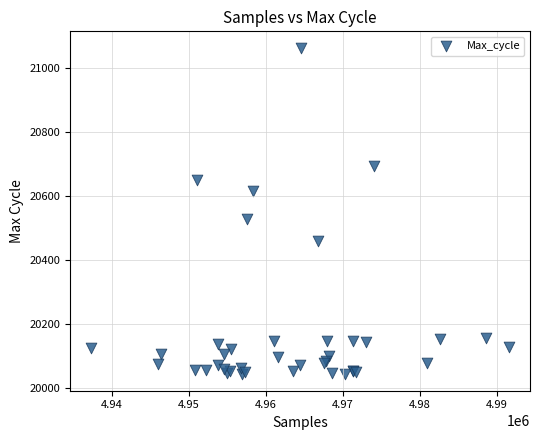

What Y value in the scatter plot is closest to 20553?

20529